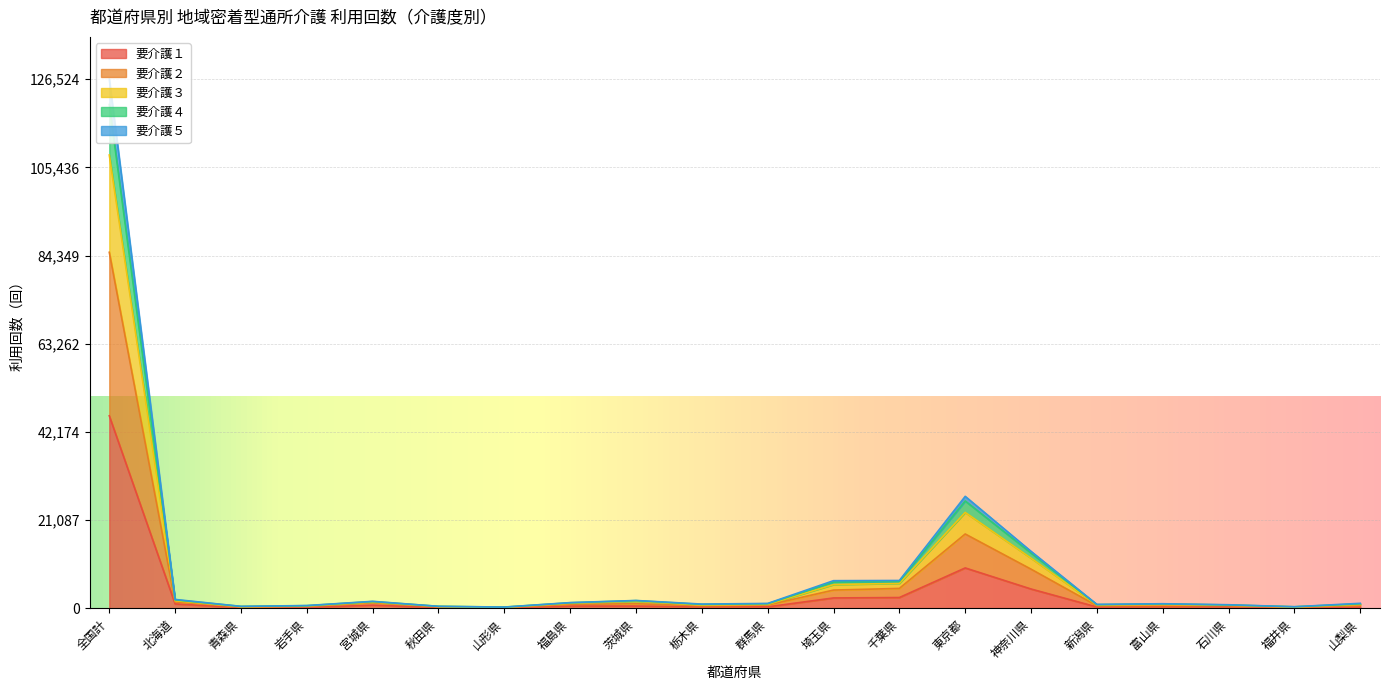

How many interior local peaks does the 要介護１ series have?

4